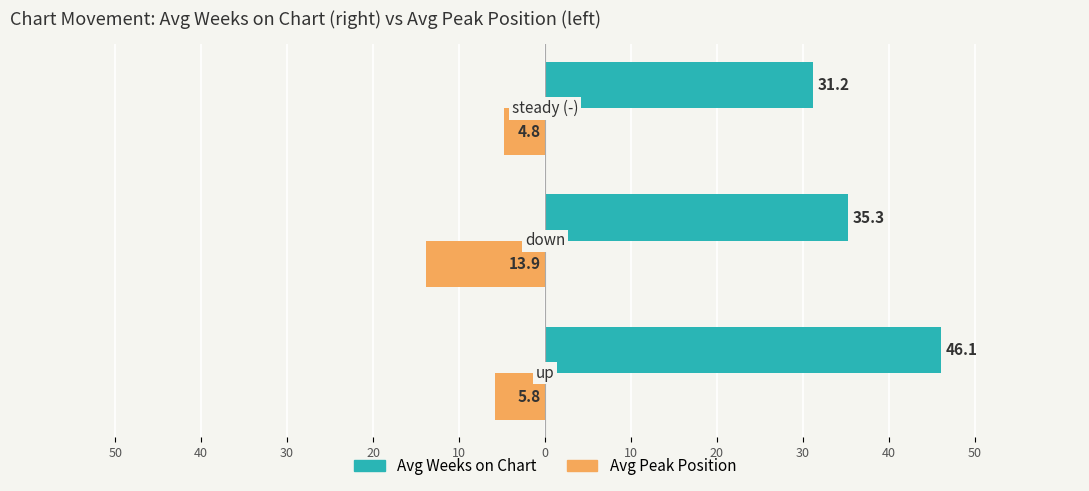

What are all the series names shown in the legend?

Avg Weeks on Chart, Avg Peak Position